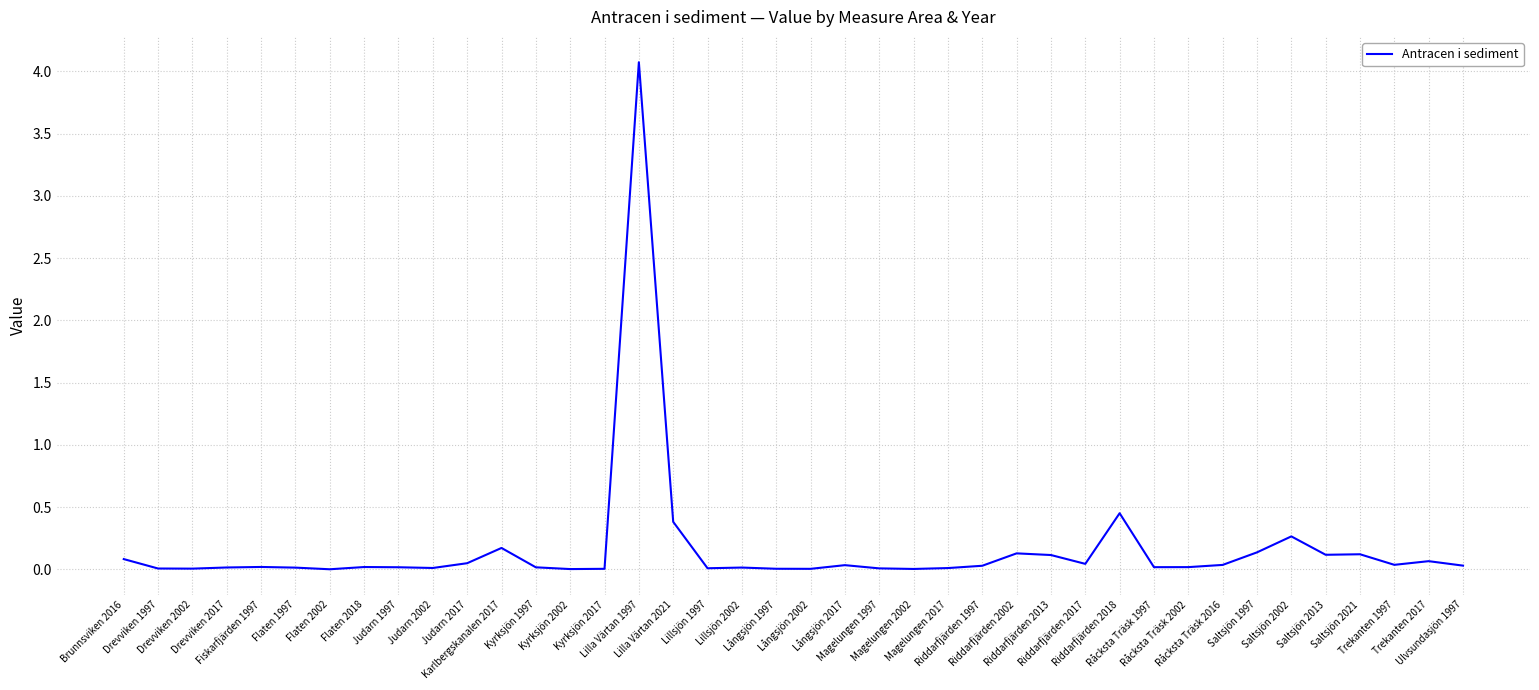

Is it true that the value at Magelungen 2017 is 0.0?

True